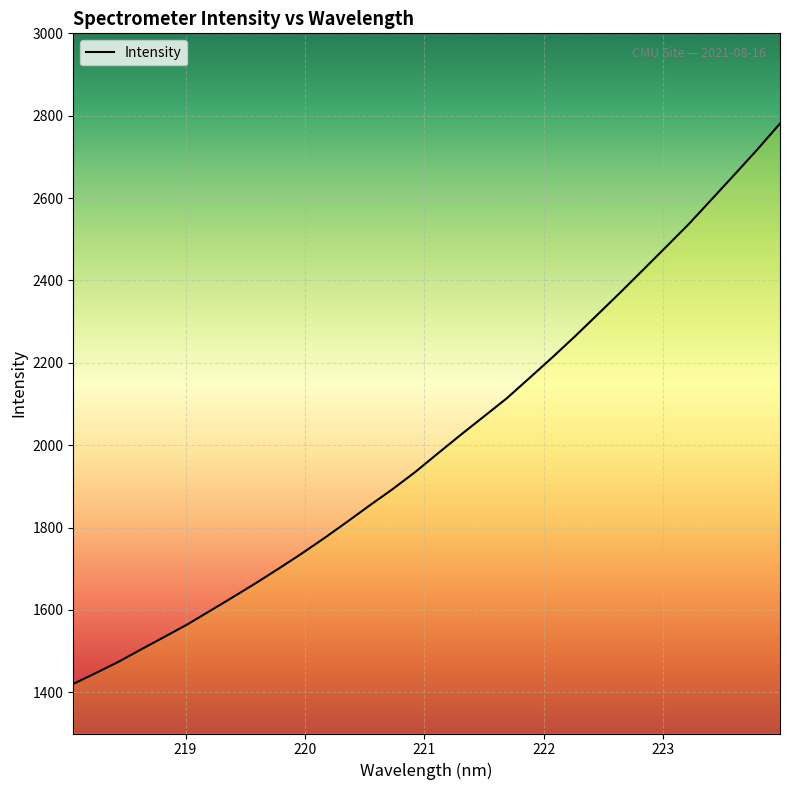

What is the difference between the maximum and minimum values?

1360.6